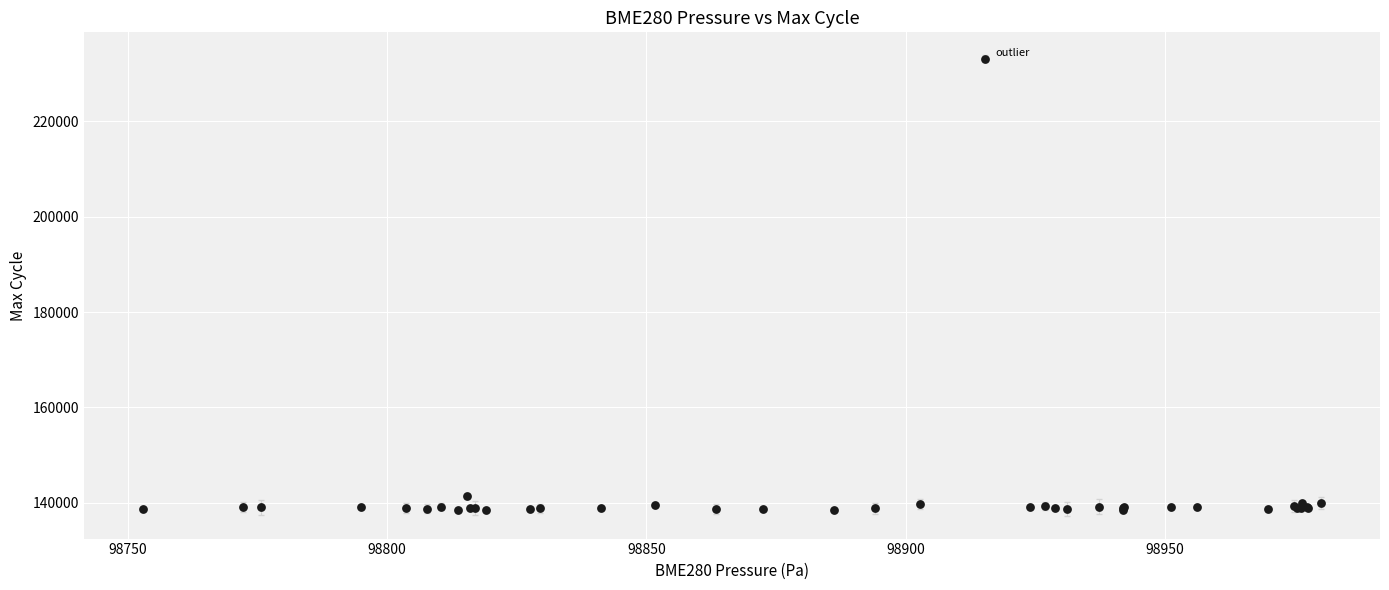

What Y value in the scatter plot is closest to 185769?

141305